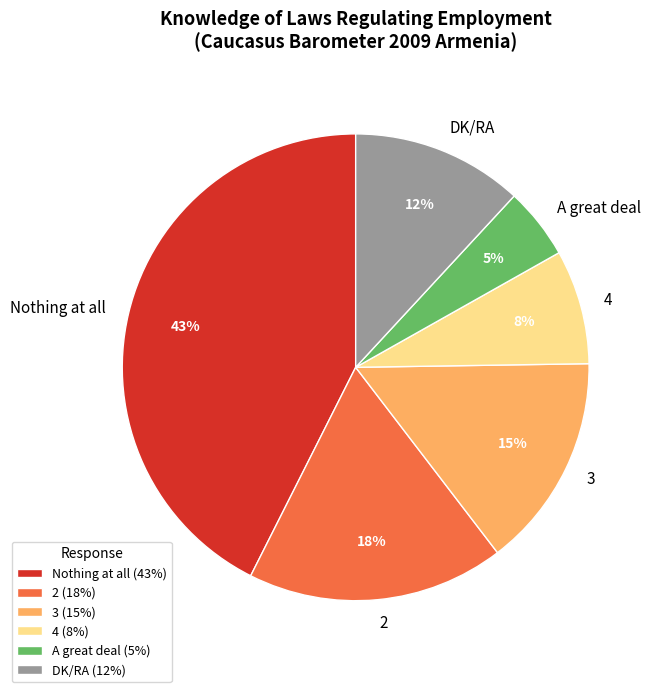

To the nearest percent, what is the average slice percentage?

17%